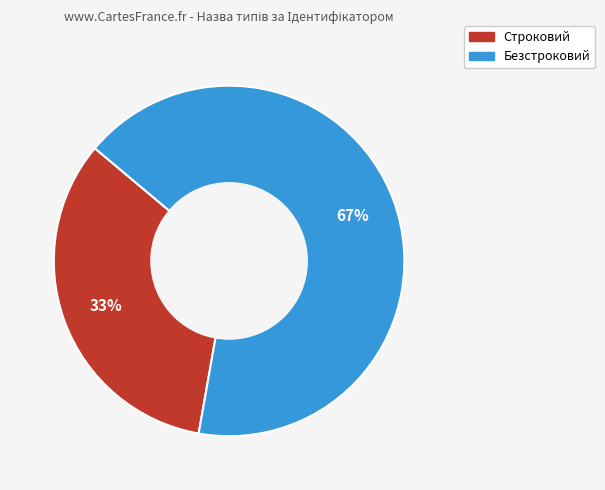

What is the ratio of the value at Безстроковий to the value at Строковий?

2.0